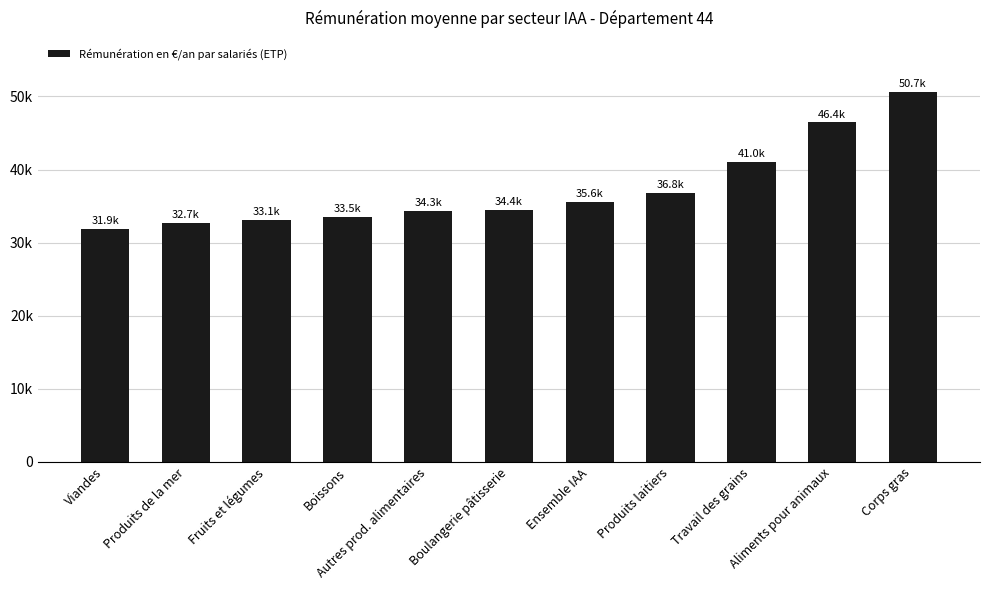

Does the chart contain any negative values?

No